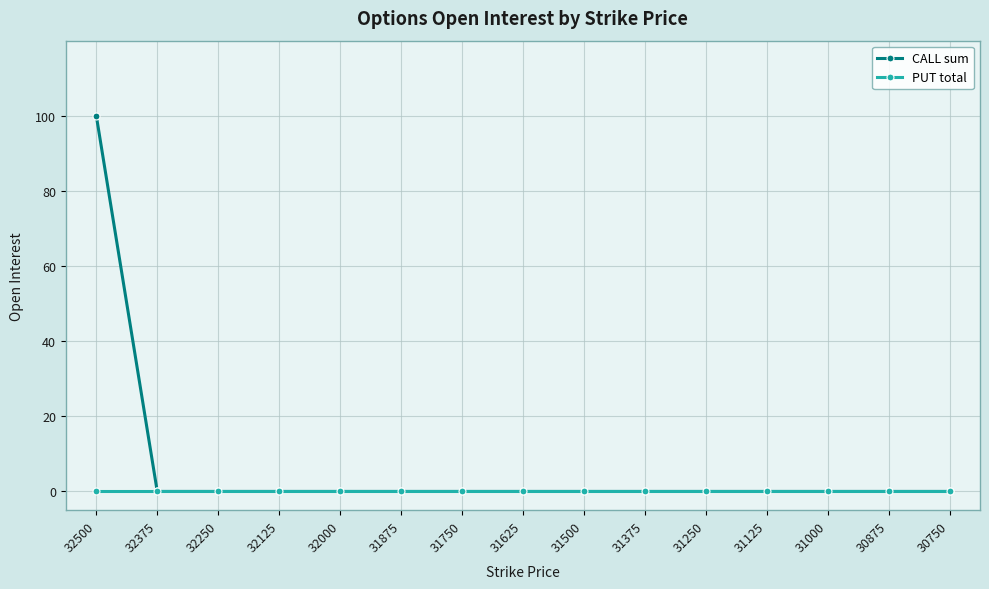

What is the highest value of the CALL sum series?

100